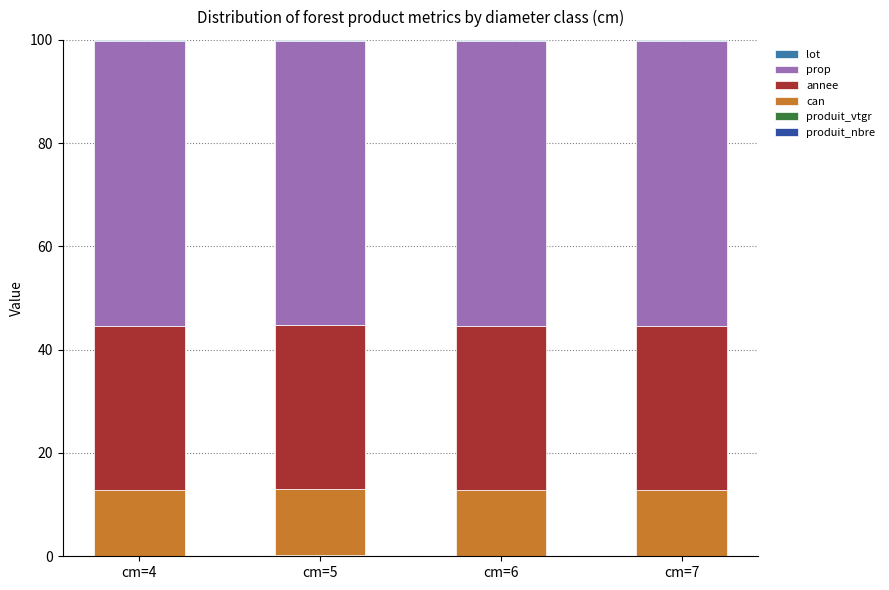

Which category has the lowest value in the produit_nbre series?

cm=7